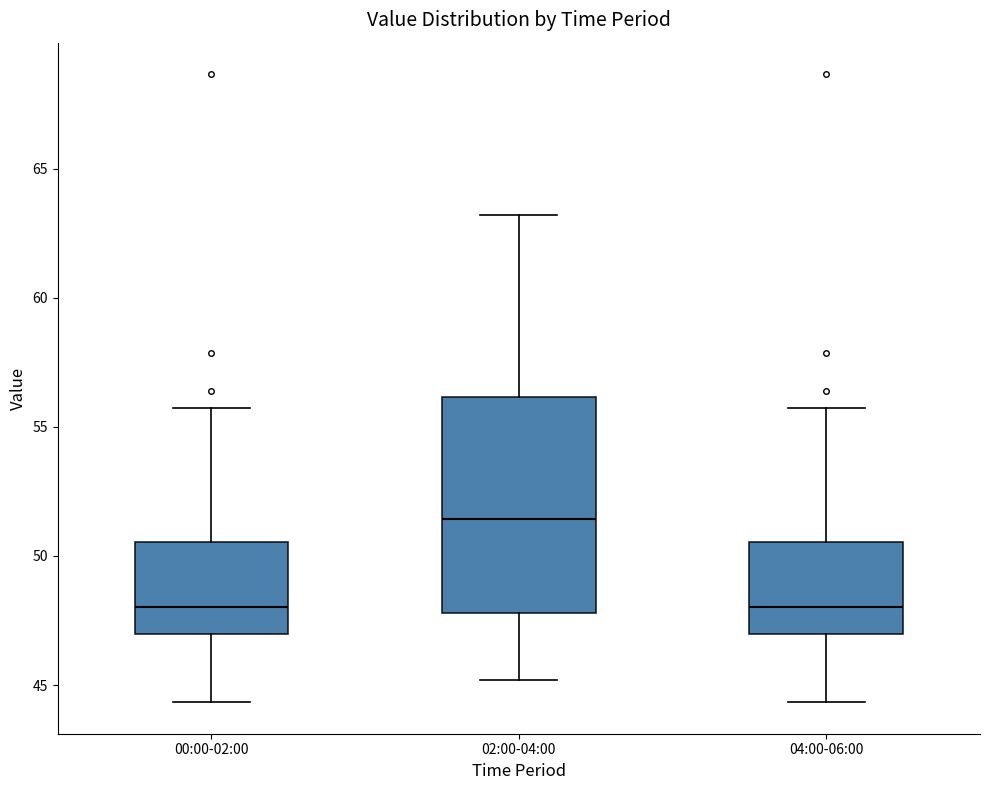

Reading left to right, transcribe this box plot: for each box, give where its median line is, the range the box spans, and where its two whiskers end, as read against the y-axis. The values are not printed on the chart, so give them approximately, as read against the axis.

00:00-02:00: median 48.0, box 47.0 to 50.5, whiskers 44.5 to 55.5
02:00-04:00: median 51.5, box 48.0 to 56.0, whiskers 45.0 to 63.0
04:00-06:00: median 48.0, box 47.0 to 50.5, whiskers 44.5 to 55.5